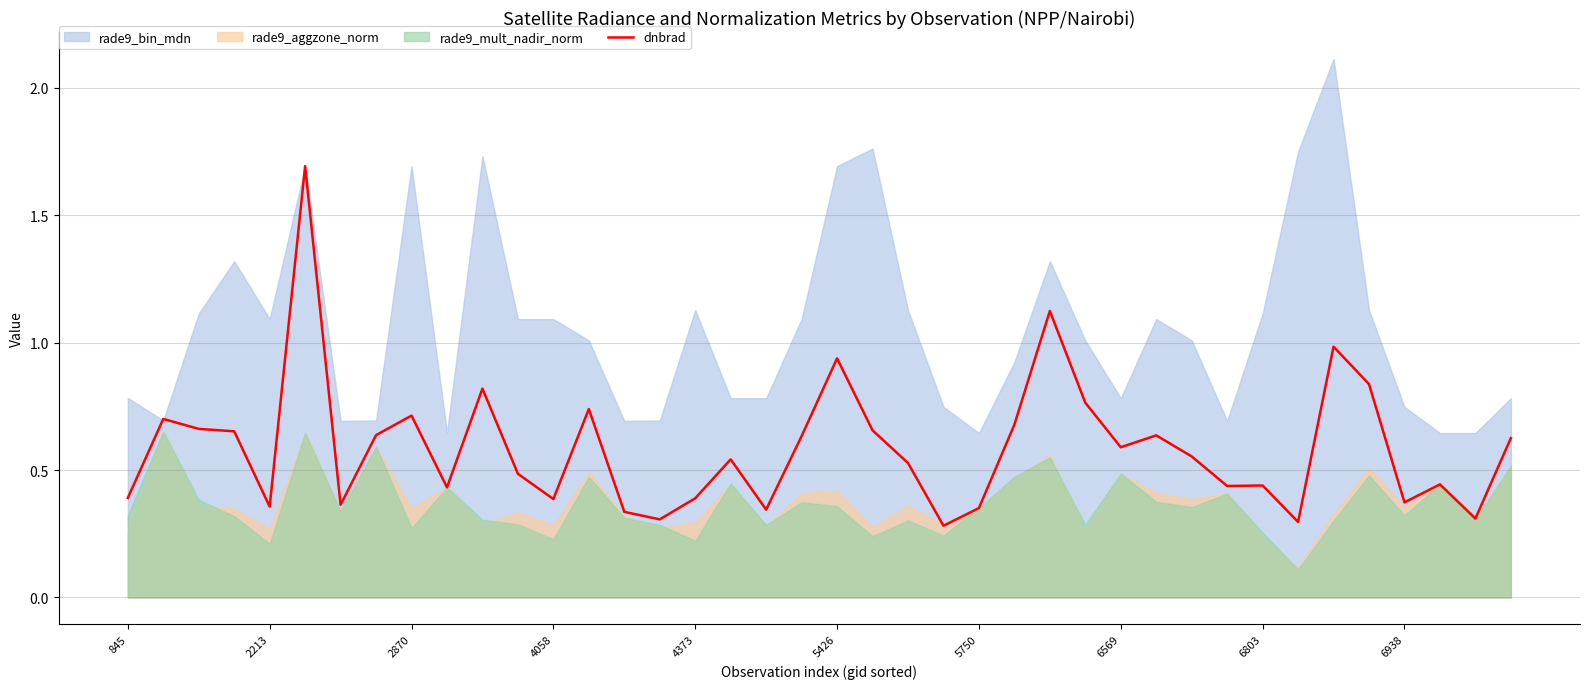

What is the highest value of the dnbrad series?

1.7